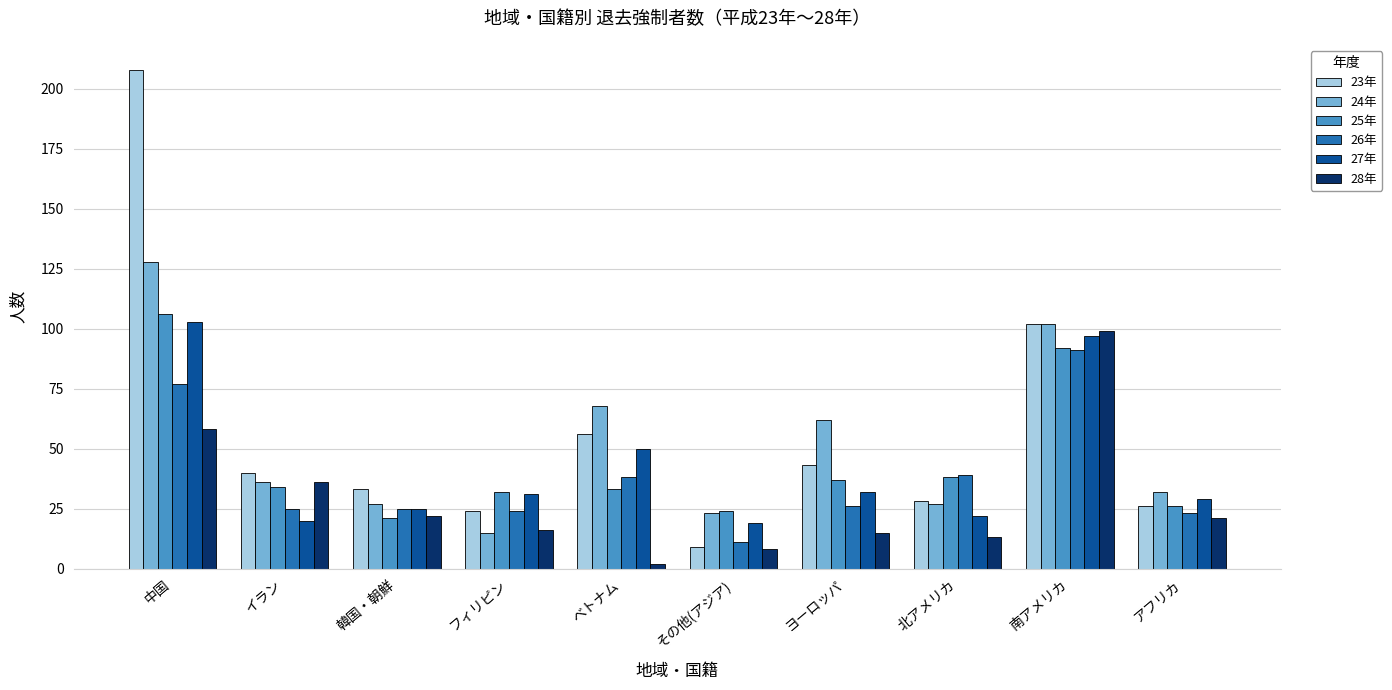

Reading left to right, list all the values displayed in this chart.

23年: 中国=208	イラン=40	韓国・朝鮮=33	フィリピン=24	ベトナム=56	その他(アジア)=9	ヨーロッパ=43	北アメリカ=28	南アメリカ=102	アフリカ=26
24年: 中国=128	イラン=36	韓国・朝鮮=27	フィリピン=15	ベトナム=68	その他(アジア)=23	ヨーロッパ=62	北アメリカ=27	南アメリカ=102	アフリカ=32
25年: 中国=106	イラン=34	韓国・朝鮮=21	フィリピン=32	ベトナム=33	その他(アジア)=24	ヨーロッパ=37	北アメリカ=38	南アメリカ=92	アフリカ=26
26年: 中国=77	イラン=25	韓国・朝鮮=25	フィリピン=24	ベトナム=38	その他(アジア)=11	ヨーロッパ=26	北アメリカ=39	南アメリカ=91	アフリカ=23
27年: 中国=103	イラン=20	韓国・朝鮮=25	フィリピン=31	ベトナム=50	その他(アジア)=19	ヨーロッパ=32	北アメリカ=22	南アメリカ=97	アフリカ=29
28年: 中国=58	イラン=36	韓国・朝鮮=22	フィリピン=16	ベトナム=2	その他(アジア)=8	ヨーロッパ=15	北アメリカ=13	南アメリカ=99	アフリカ=21